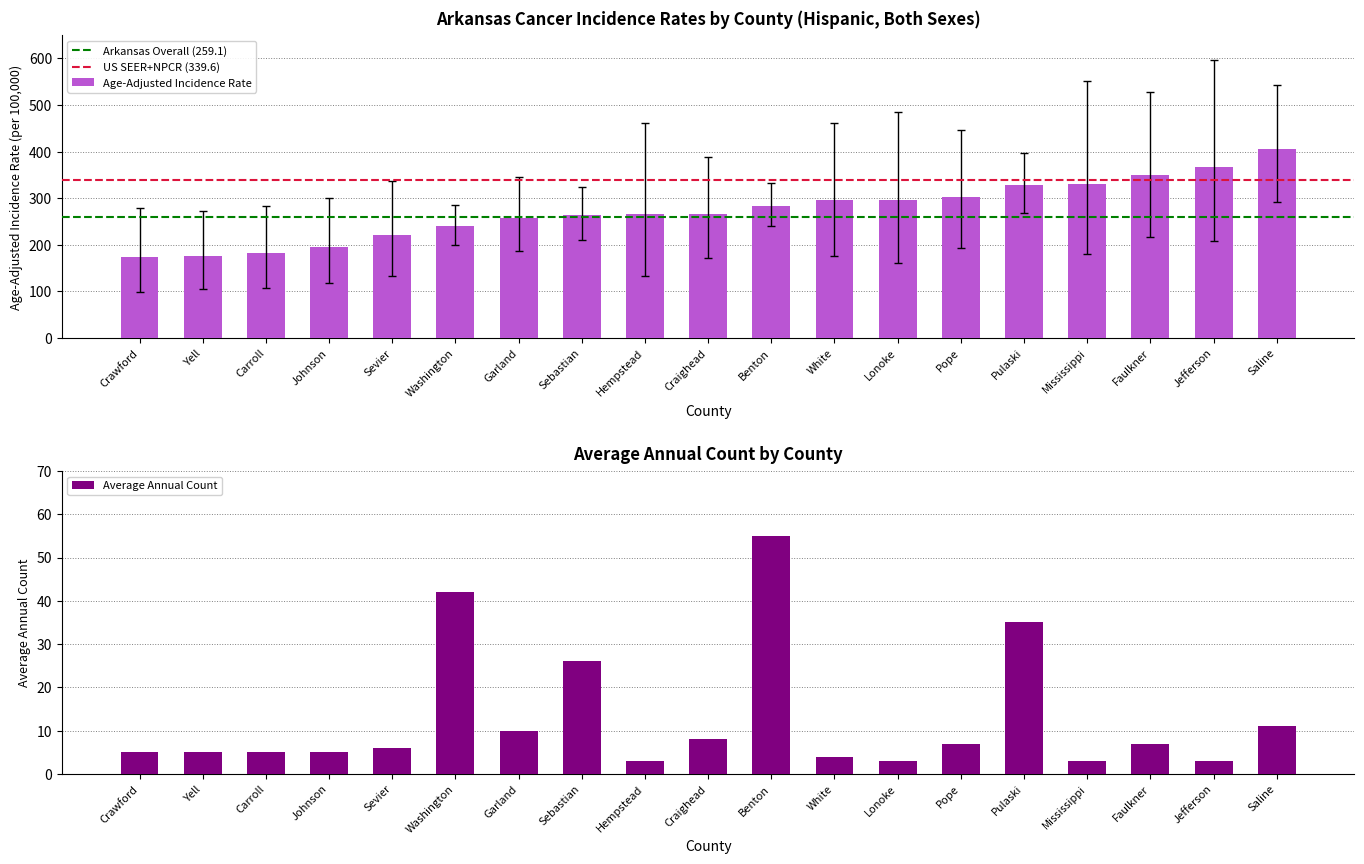

What is the approximate value of Age-Adjusted Incidence Rate at White?

295.8